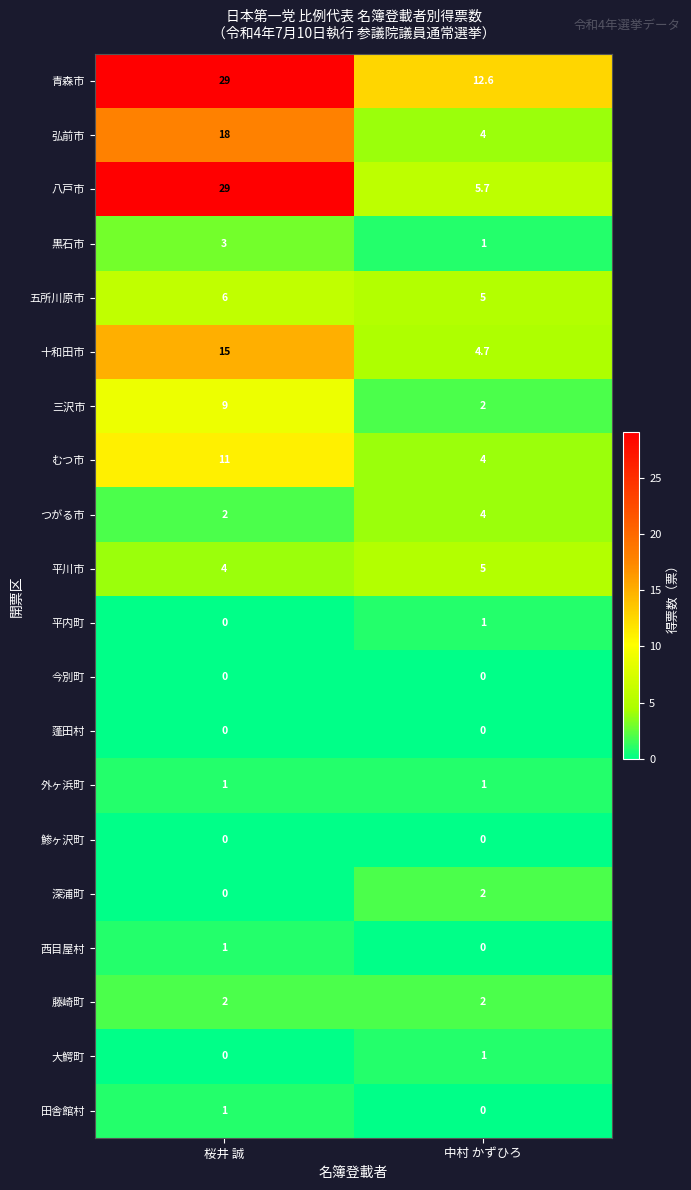

How many data points in 黒石市 are less than 3?

1